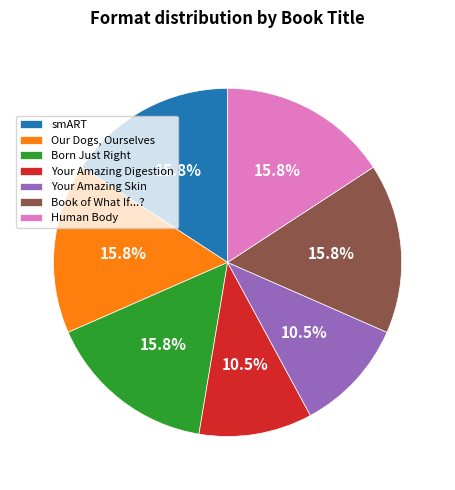

Is Your Amazing Digestion the majority of the pie?

No